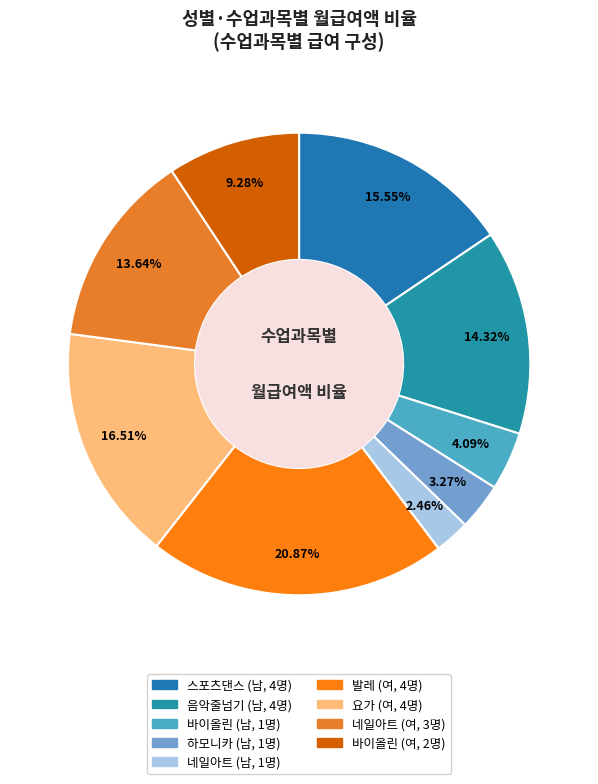

How many segments does this pie chart have?

9